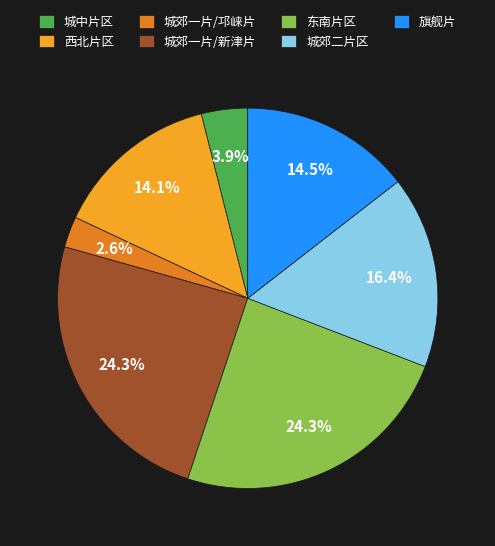

How many slices are in this pie chart?

7